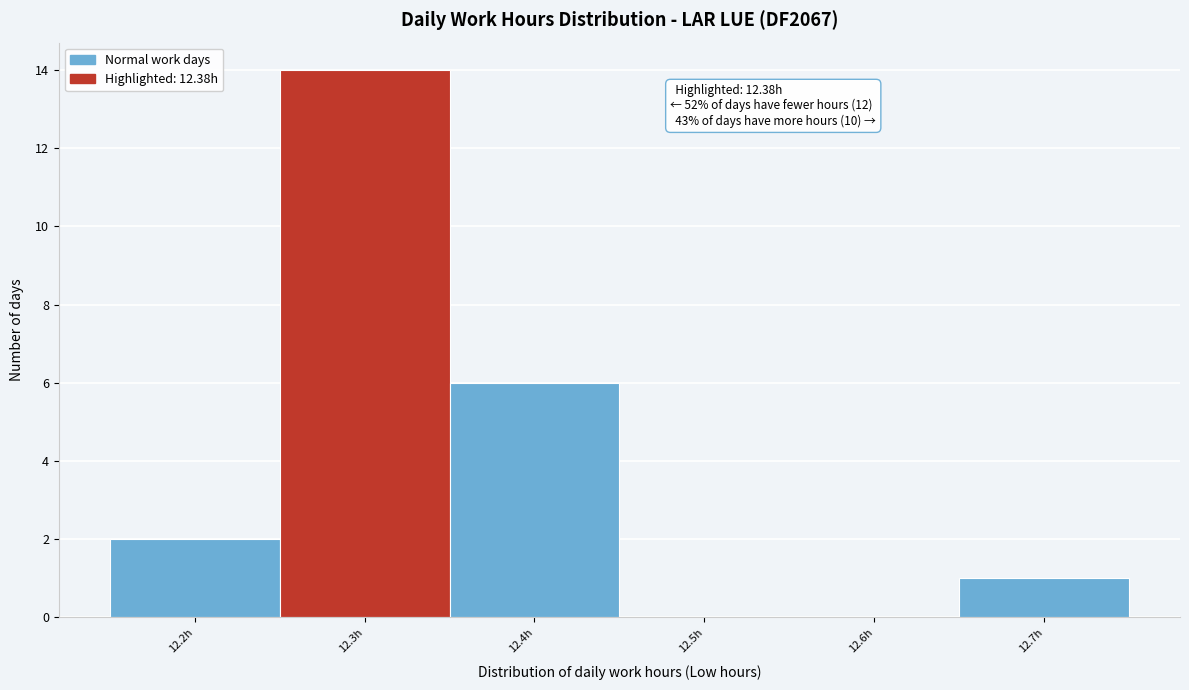

Reading right to left, extract all data points from this chart.

12.7h=1	12.6h=0	12.5h=0	12.4h=6	12.3h=14	12.2h=2